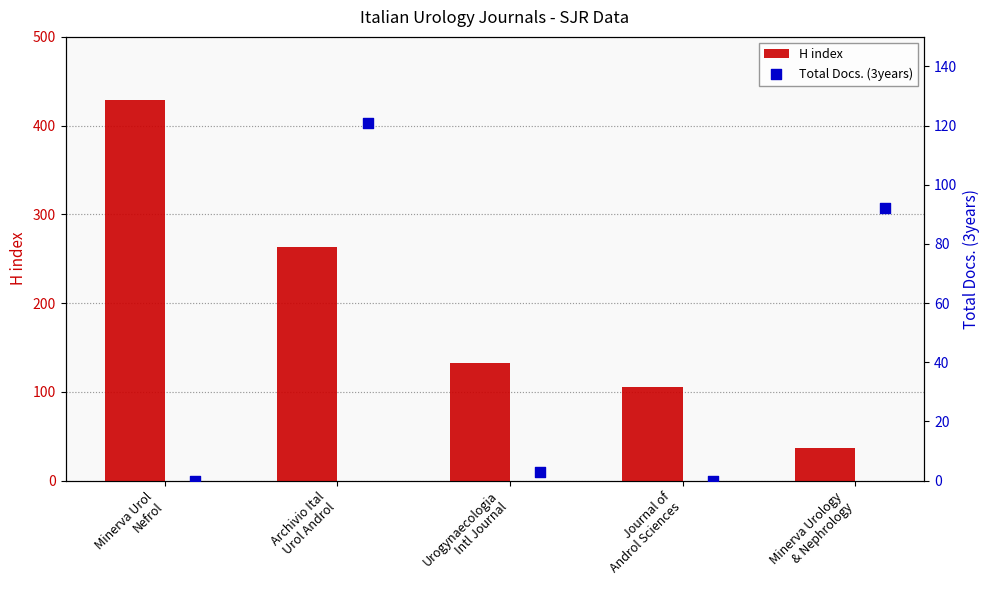

Which series contains the lowest Y value?

Total Docs. (3years)